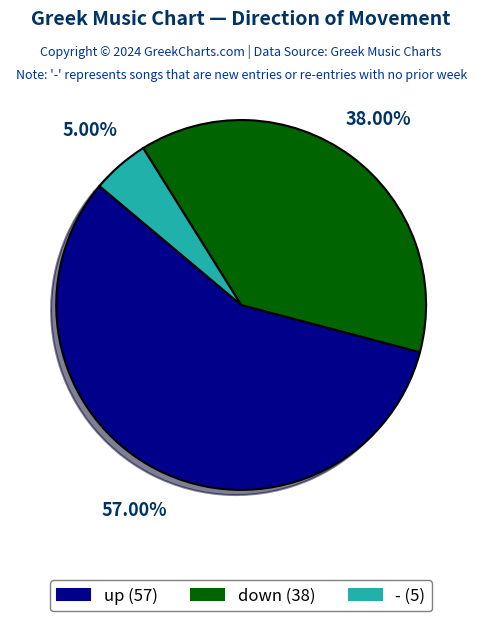

To the nearest percent, what is the difference between the largest and smallest slice percentages?

52%